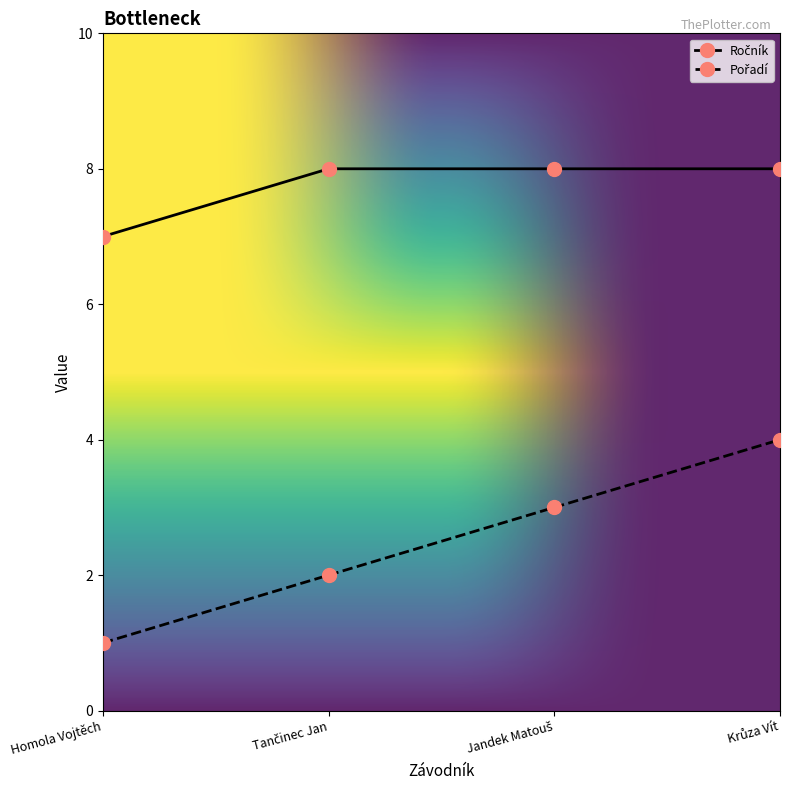

What is the label of the 4th point from the right?

Homola Vojtěch